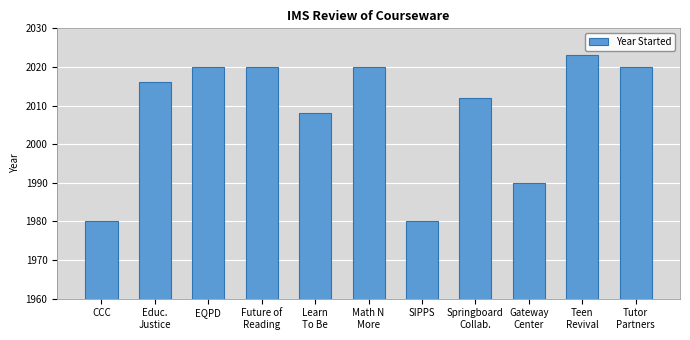

What is the value of the 11th bar from the left?

2020